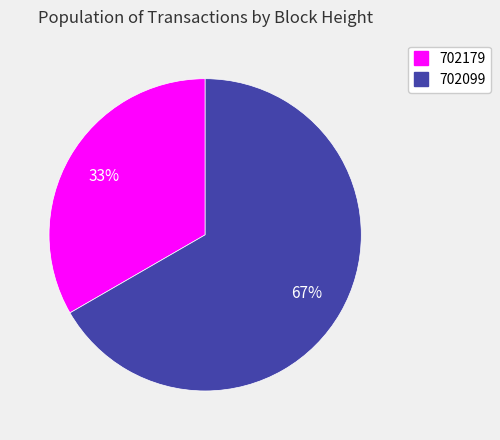

How many slices are in this pie chart?

2